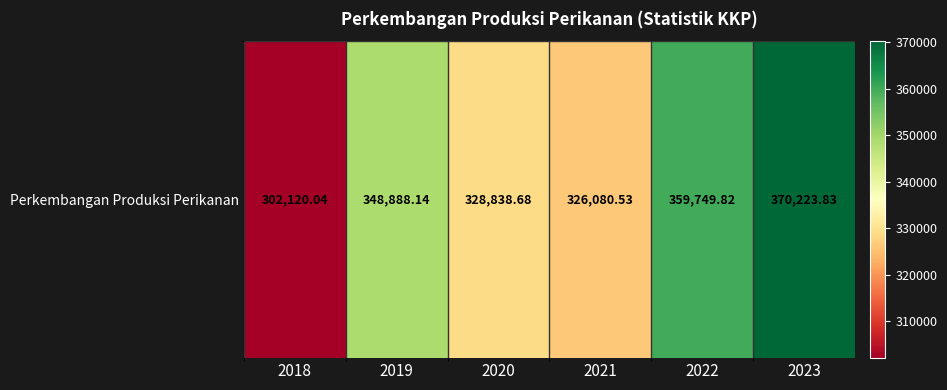

What is the difference between the maximum and minimum values?

68103.8